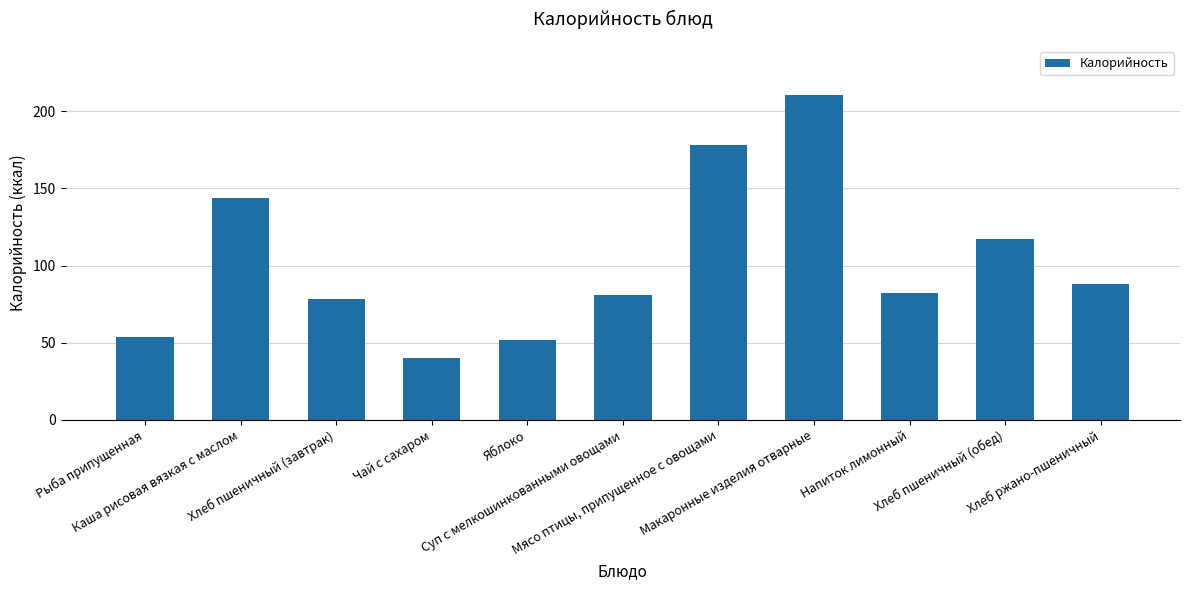

True or false: the data shows 88.0 at Хлеб ржано-пшеничный.

True